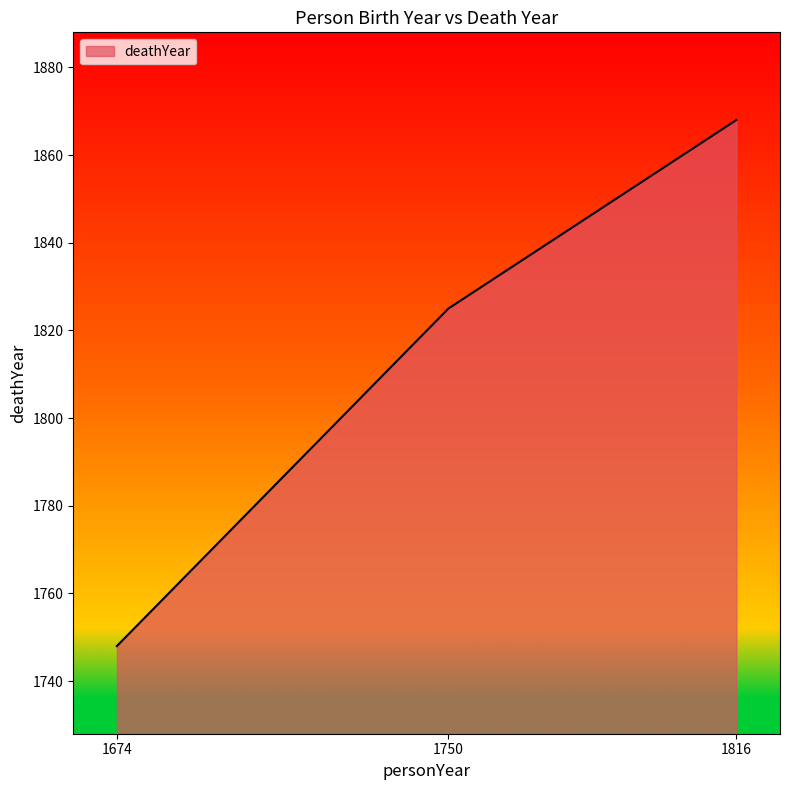

Count the number of categories in the chart.

3